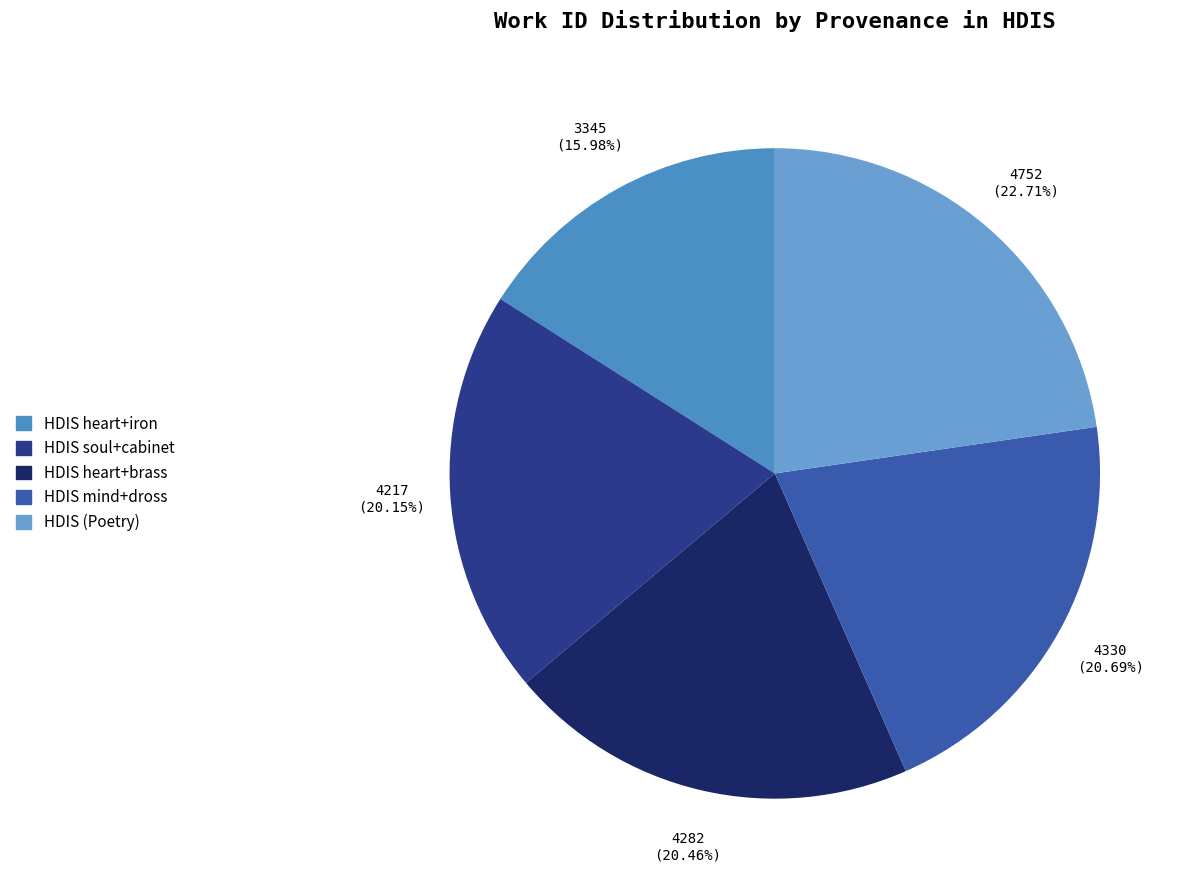

To the nearest percent, what is the difference between the HDIS soul+cabinet and HDIS mind+dross slice percentages?

1%